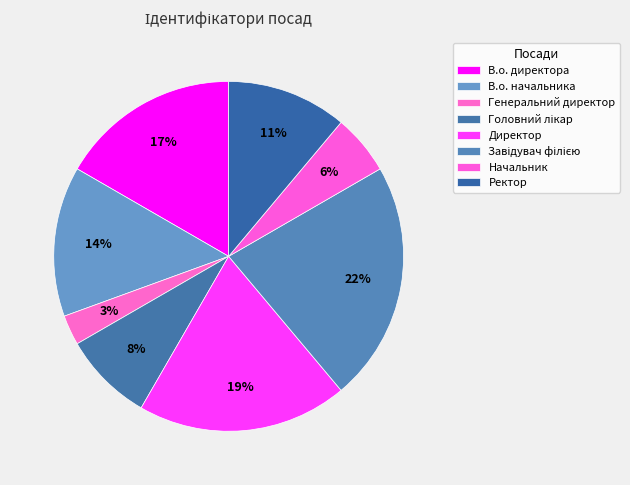

How many slices are in this pie chart?

8